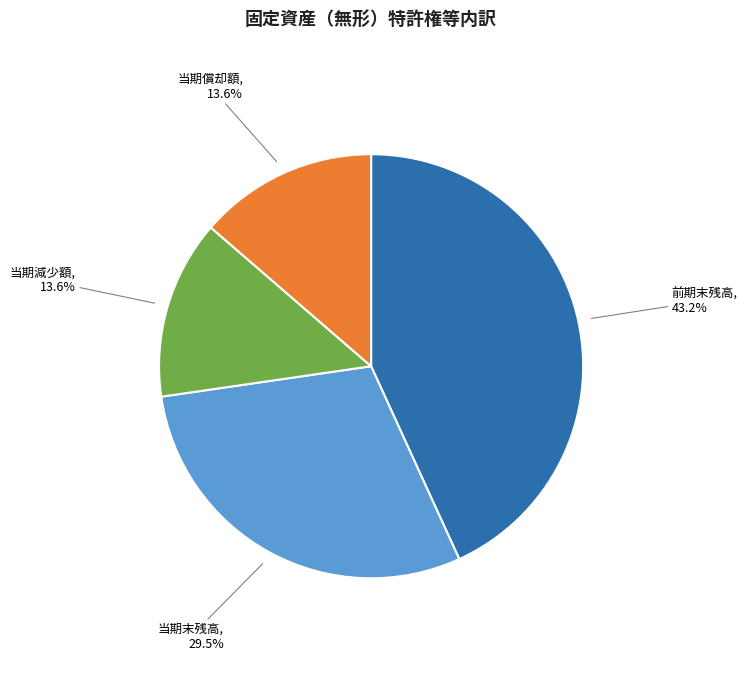

Is there any slice that represents more than half of the pie?

No